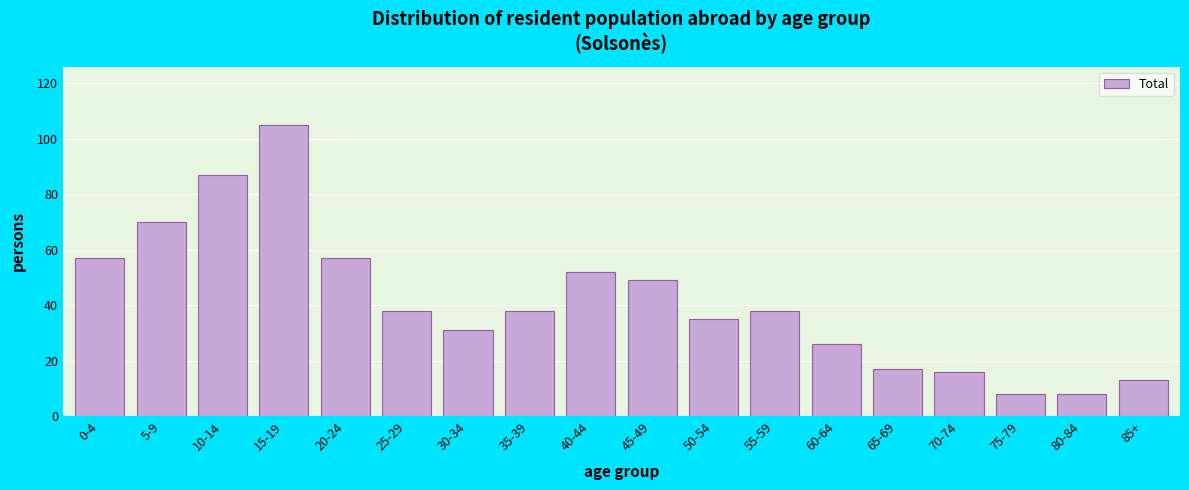

Reading left to right, list all the values displayed in this chart.

57	70	87	105	57	38	31	38	52	49	35	38	26	17	16	8	8	13